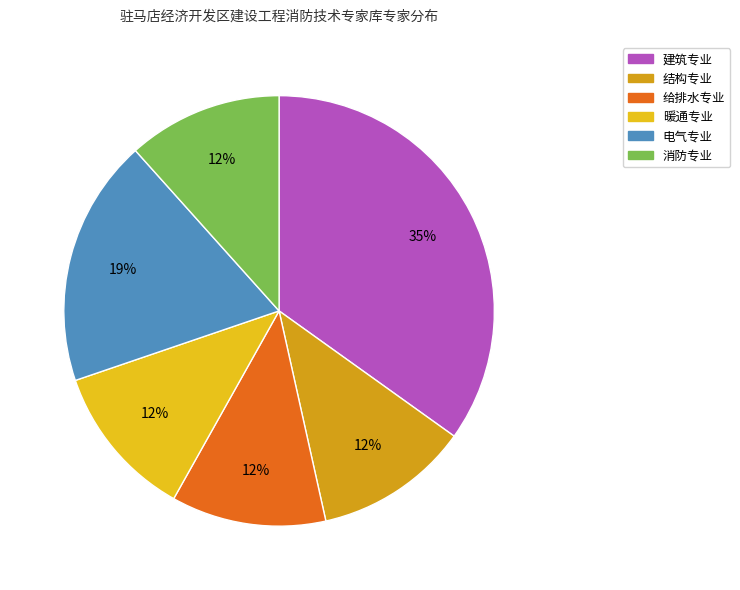

Count the number of slices in the pie.

6